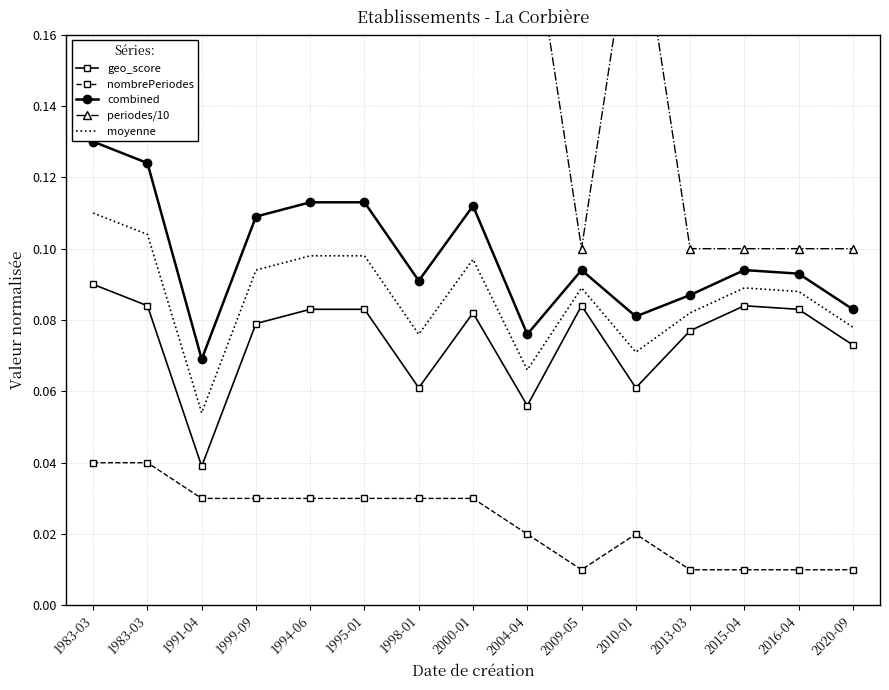

True or false: periodes/10 and geo_score intersect in this chart.

False